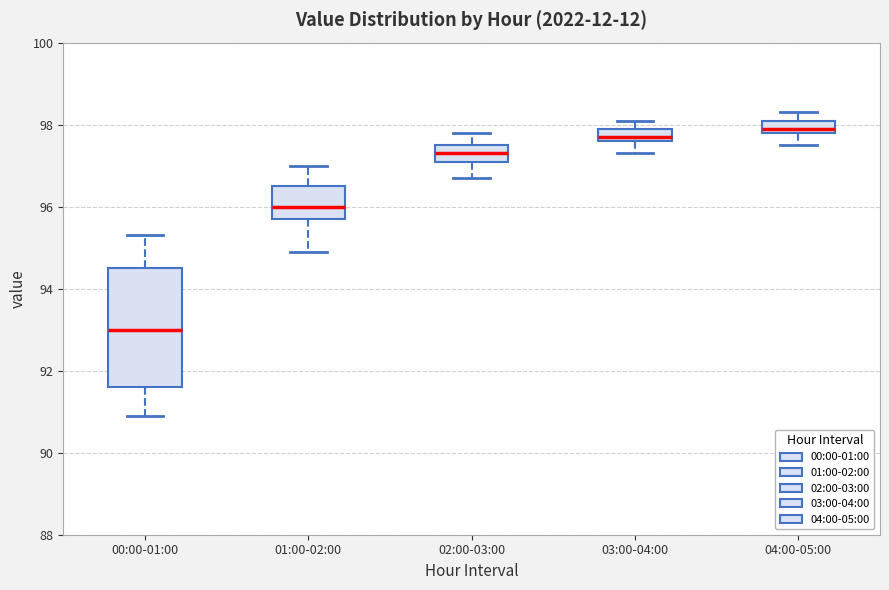

Which box's median line is the highest?

04:00-05:00